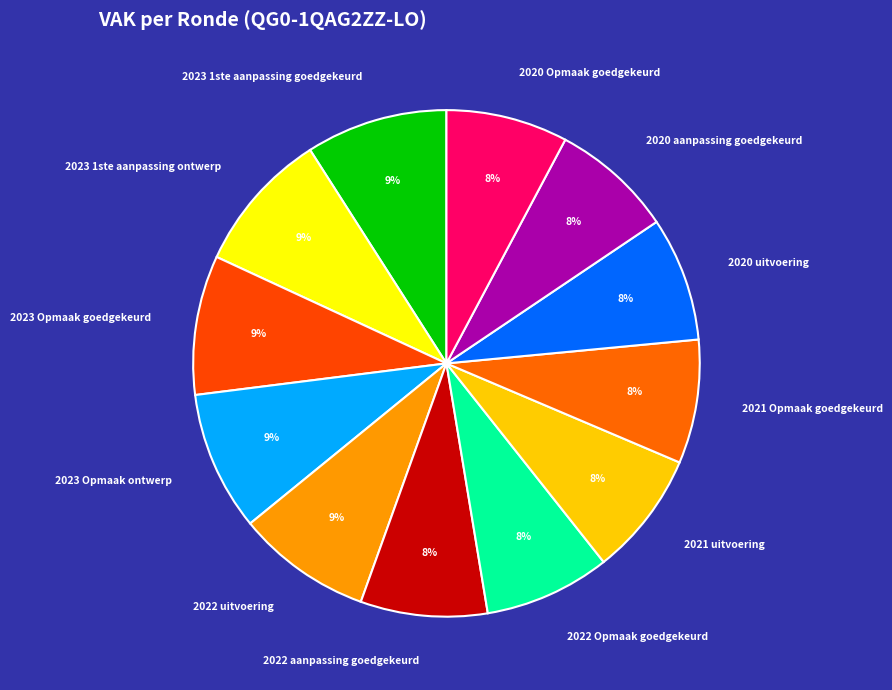

Is 2022 uitvoering the majority of the pie?

No